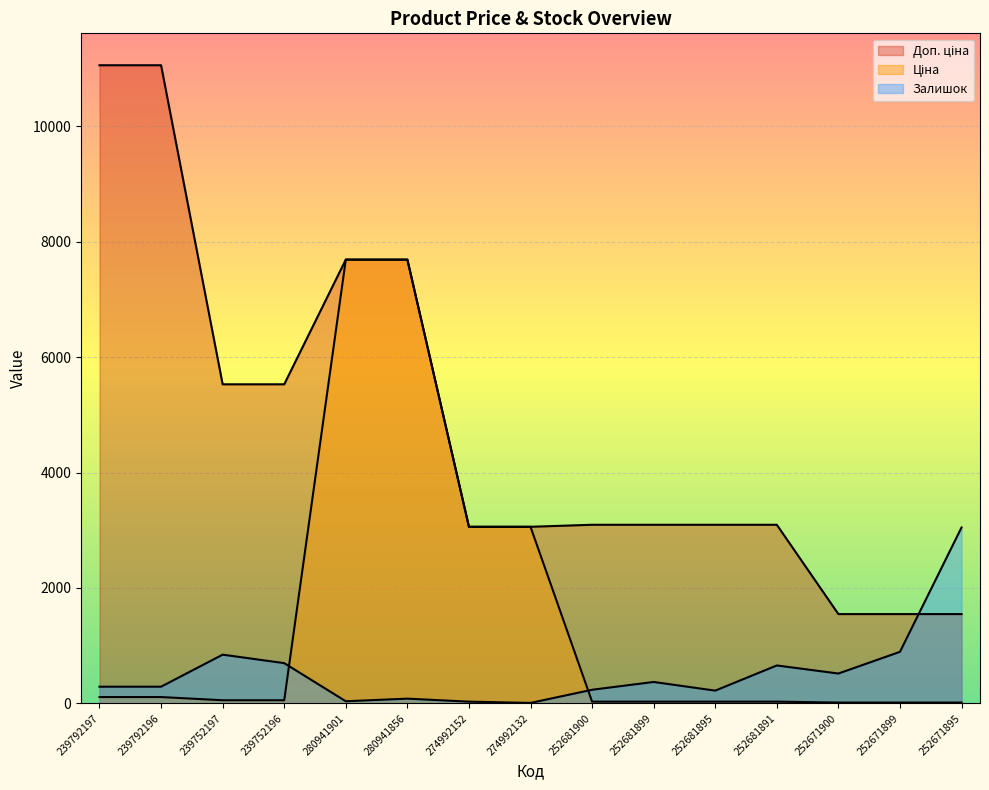

Reading left to right, what are all the values shown in this chart?

Ціна: 110.5	110.5	55.3	55.3	7688.0	7688.0	3059.7	3059.7	30.9	30.9	30.9	30.9	15.5	15.5	15.5
Доп. ціна: 11055.0	11055.0	5528.0	5528.0	7688.0	7688.0	3060.0	3060.0	3095.0	3095.0	3095.0	3095.0	1548.0	1548.0	1548.0
Залишок: 290.0	290.0	845.0	698.0	38.0	83.0	31.0	9.0	237.0	372.0	222.0	658.0	518.0	894.0	3048.0